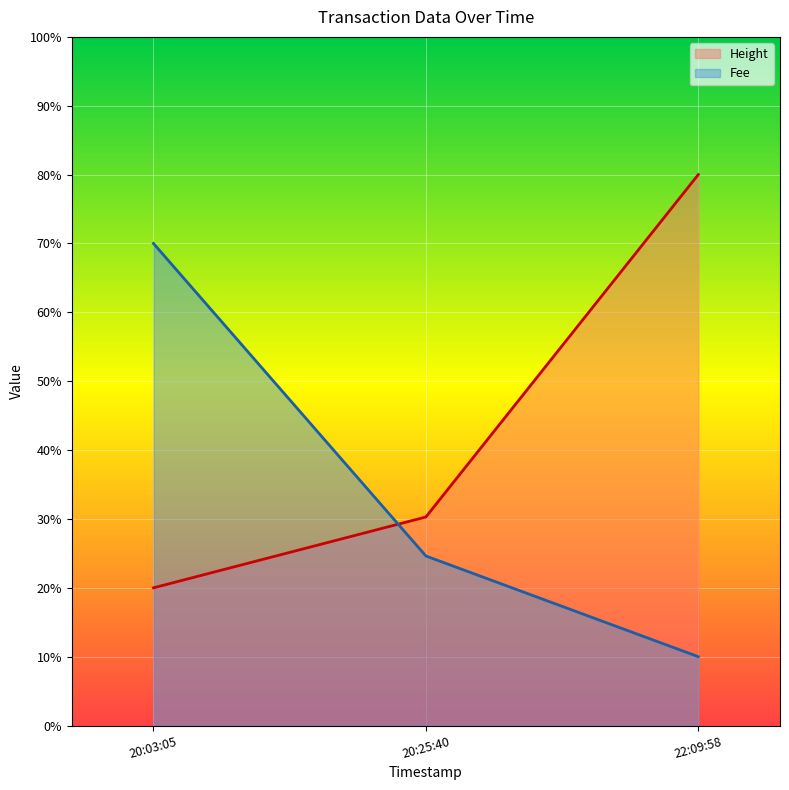

Rank the categories by Height value from highest to lowest.

22:09:58, 20:25:40, 20:03:05